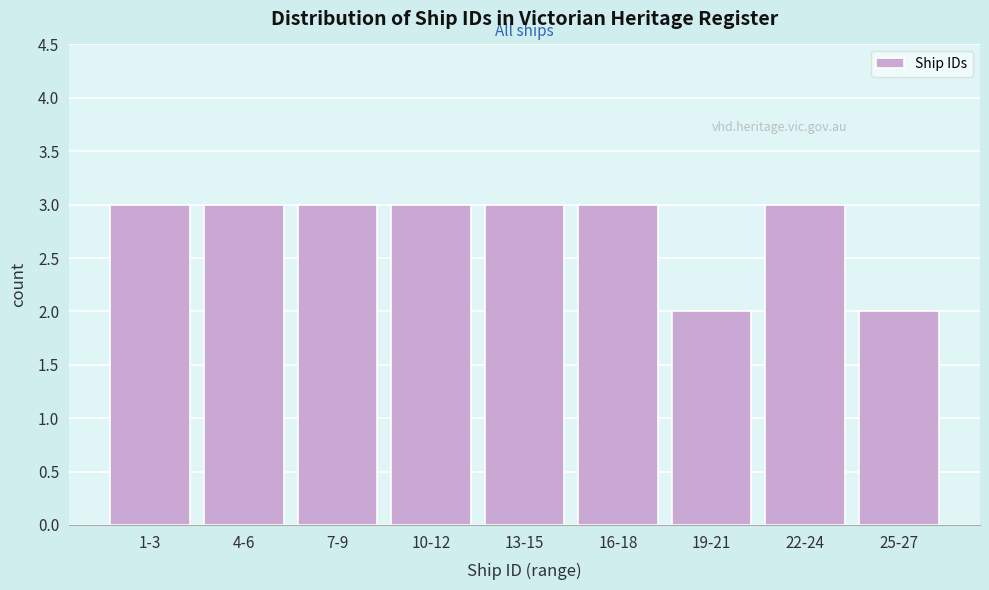

Reading left to right, transcribe all the data shown in this chart.

1-3=3	4-6=3	7-9=3	10-12=3	13-15=3	16-18=3	19-21=2	22-24=3	25-27=2